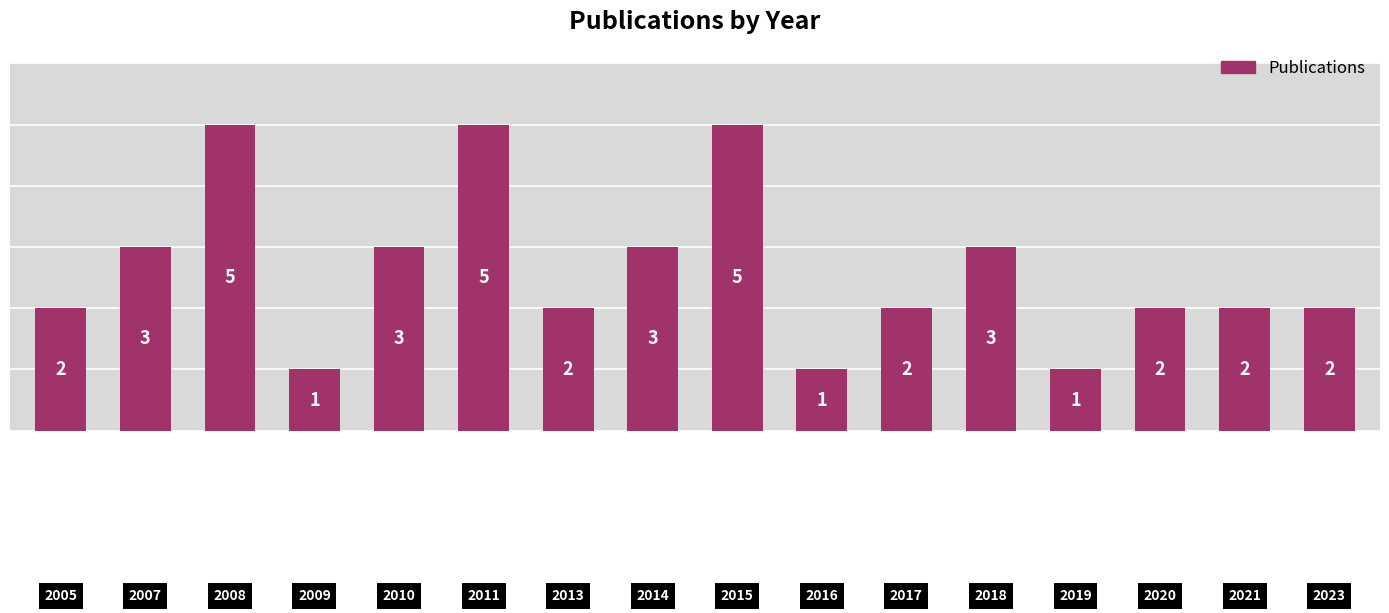

What is the difference between the second highest and minimum values?

4